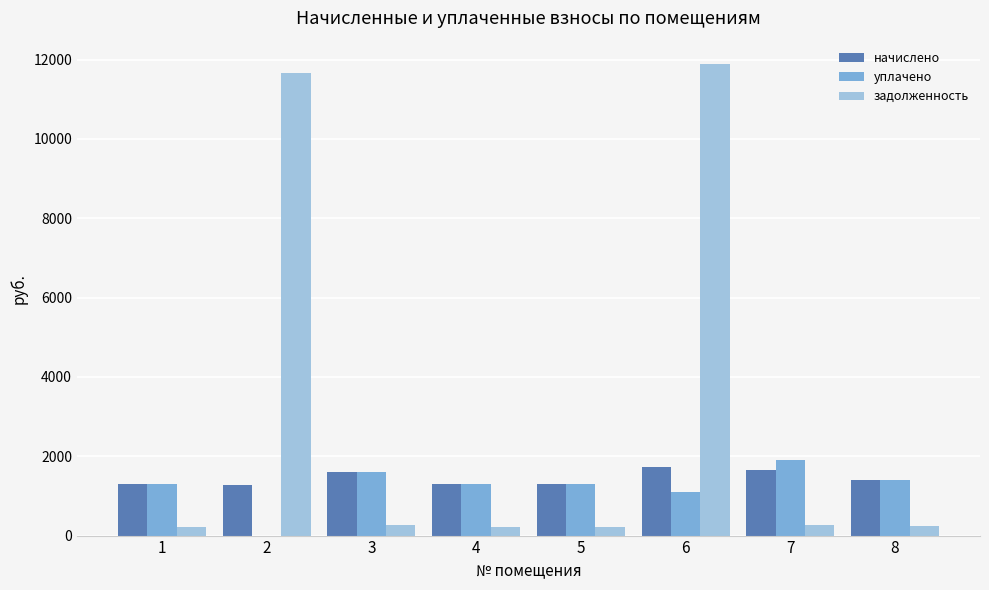

Which series changed the most between 6 and 7?

задолженность